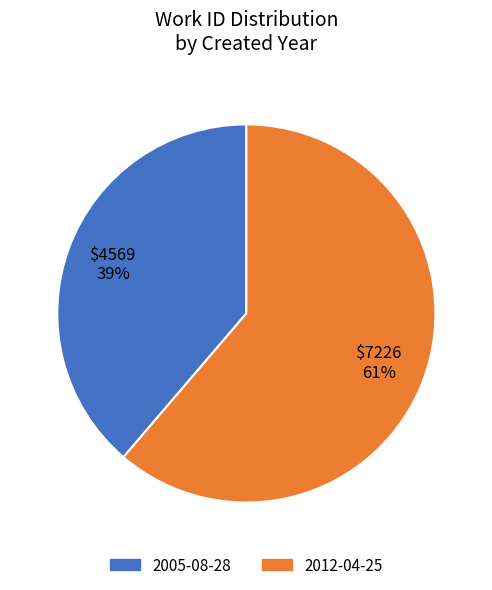

What is the ratio of the value at 2012-04-25 to the value at 2005-08-28?

1.6